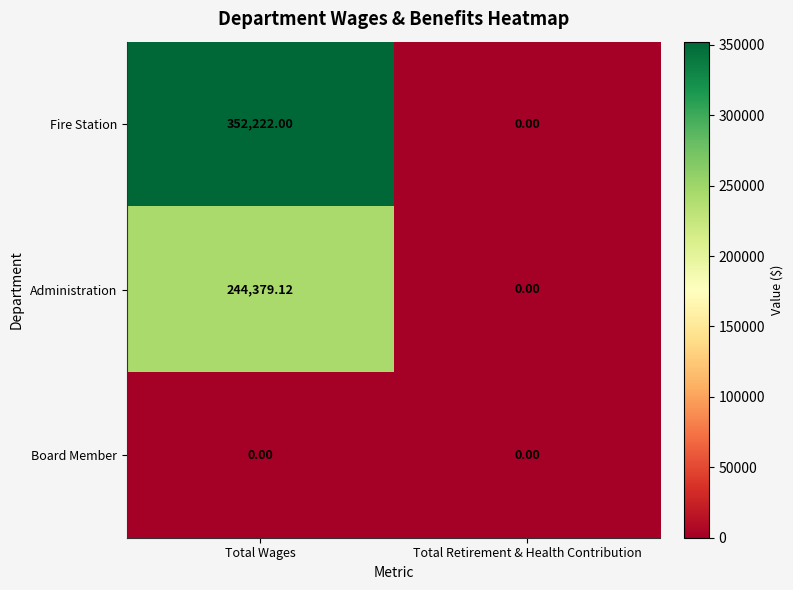

At which category is the sum across all series the highest?

Total Wages